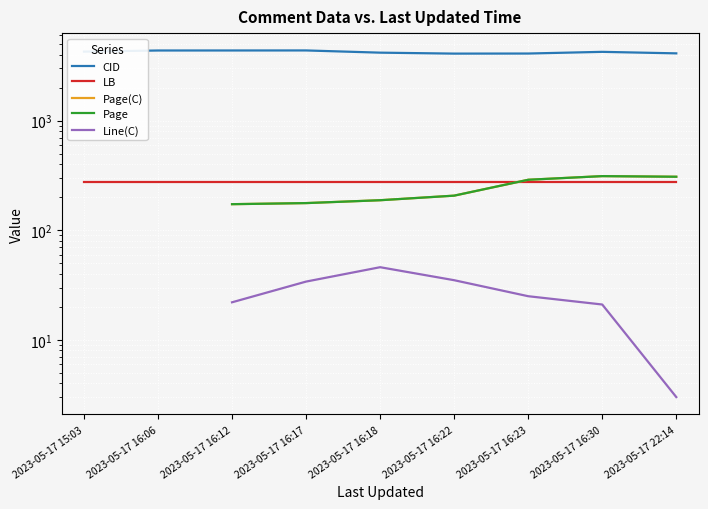

The LB series shows 432.5 at 2023-05-17 16:18. True or false?

False